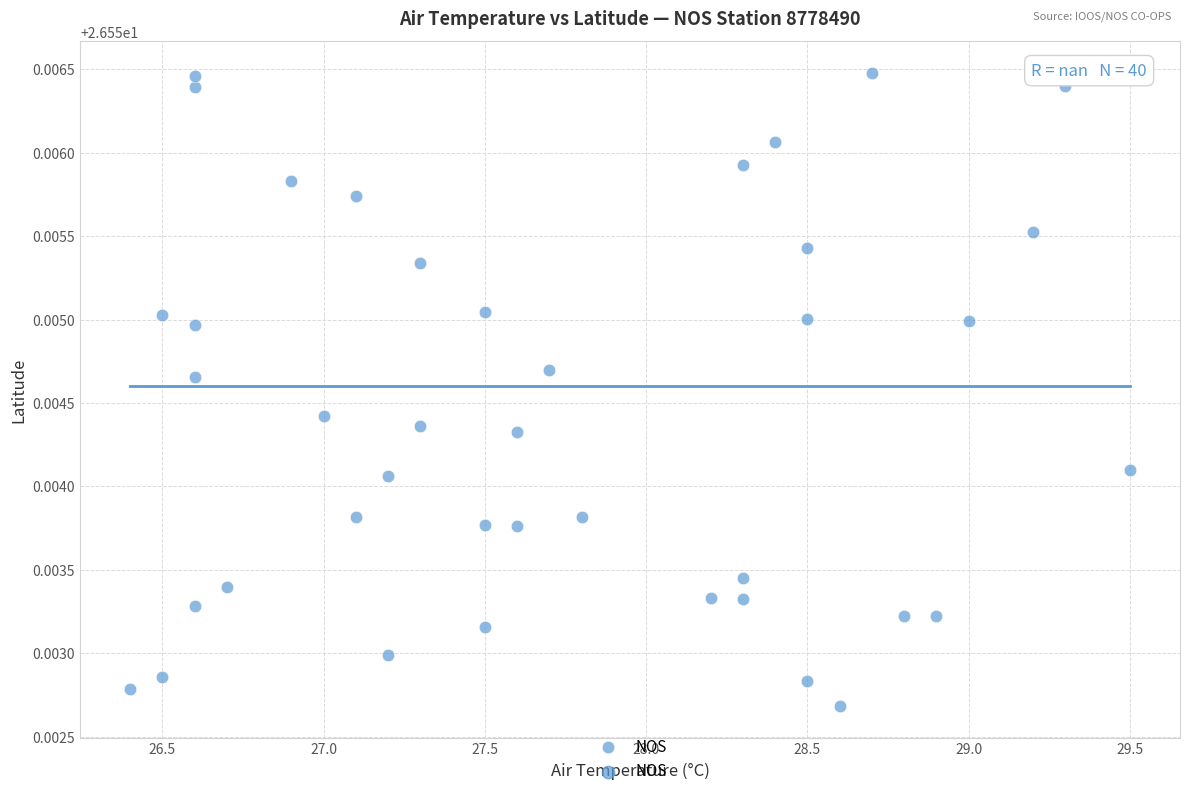

What is the range of X values (max minus min)?

3.1